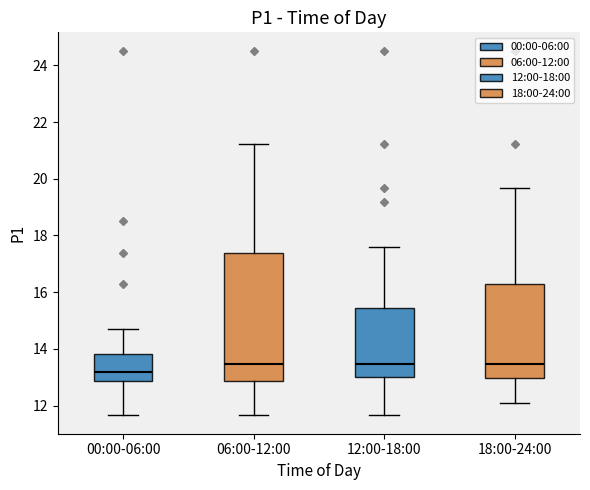

Which box's median line is the lowest?

00:00-06:00